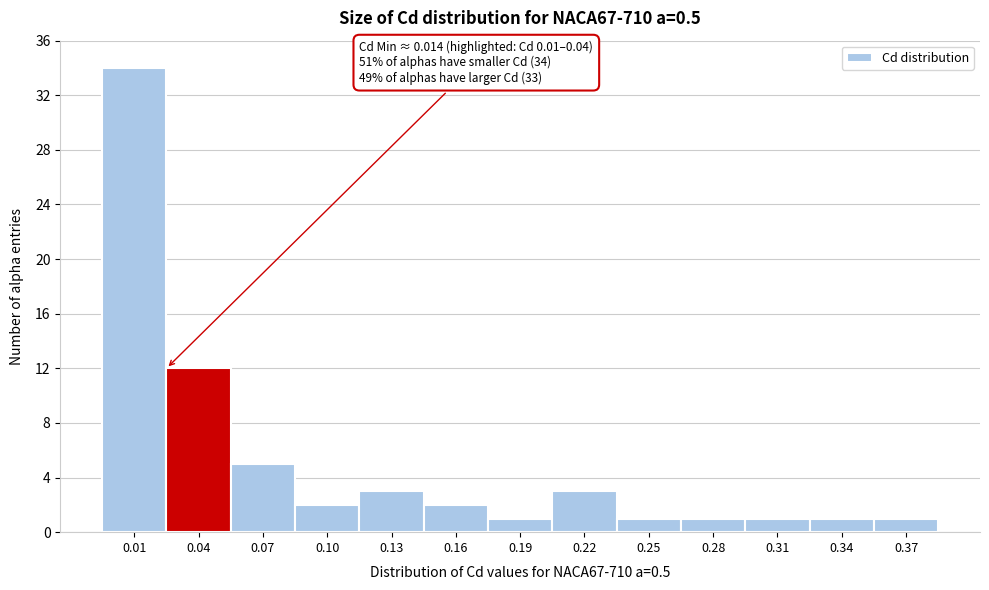

Reading left to right, what are all the values shown in this chart?

34	12	5	2	3	2	1	3	1	1	1	1	1